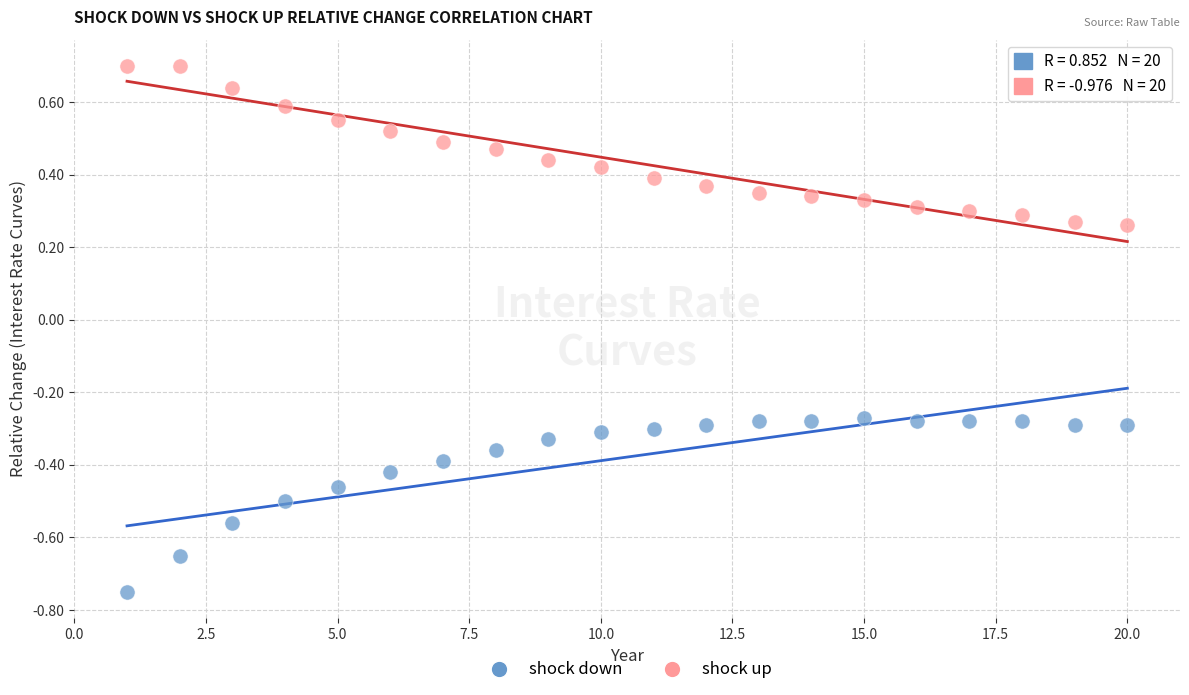

Which series reaches the minimum Y coordinate?

shock down